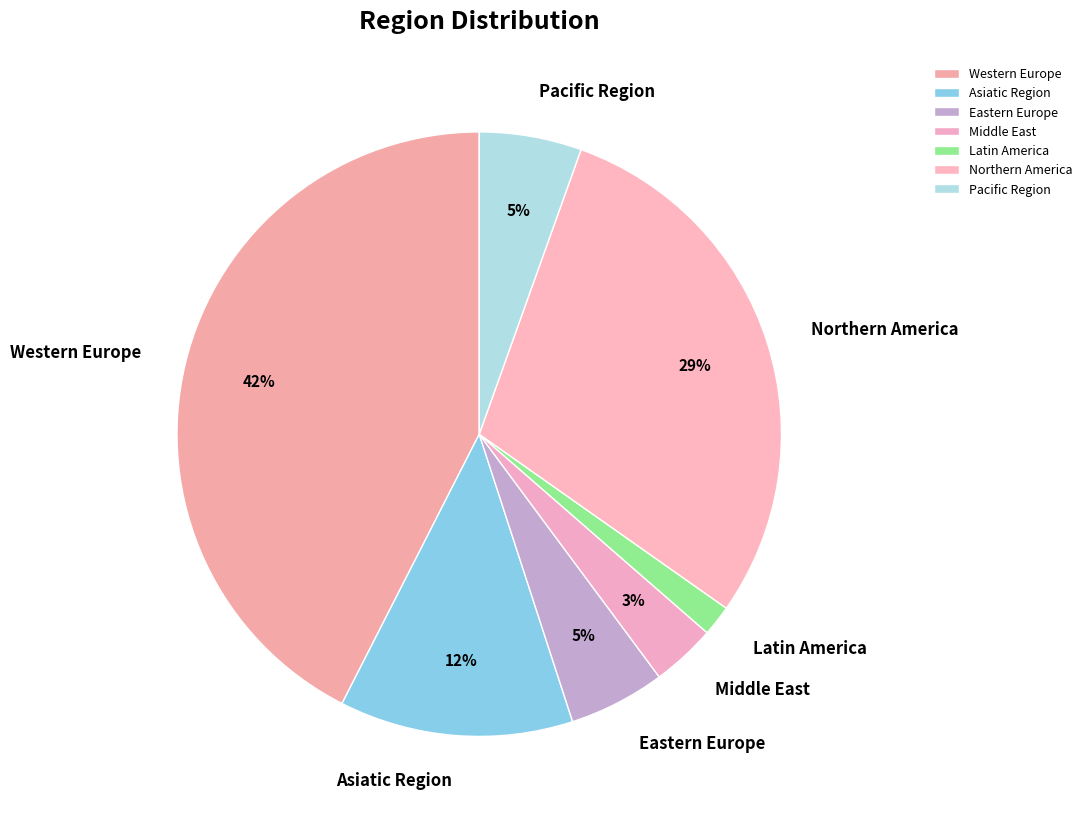

To the nearest percent, what is the average slice percentage?

14%